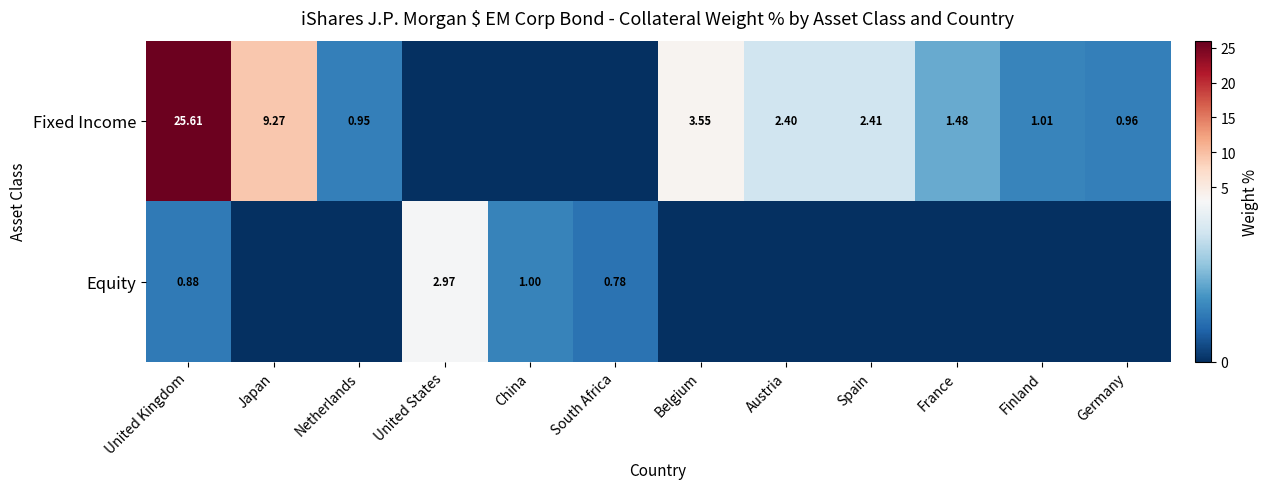

Which category has the highest value across all series?

United Kingdom